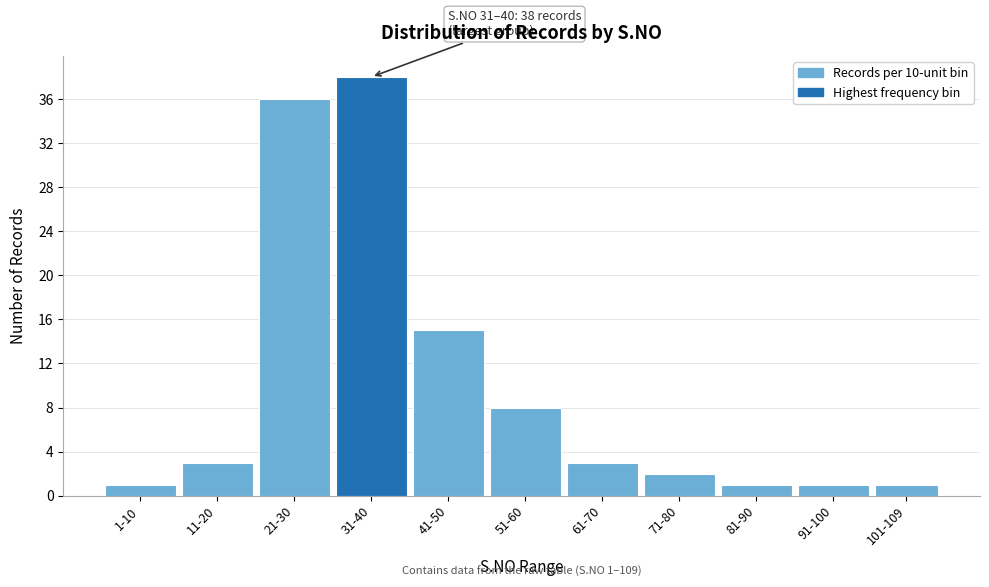

Reading left to right, extract all data points from this chart.

1	3	36	38	15	8	3	2	1	1	1